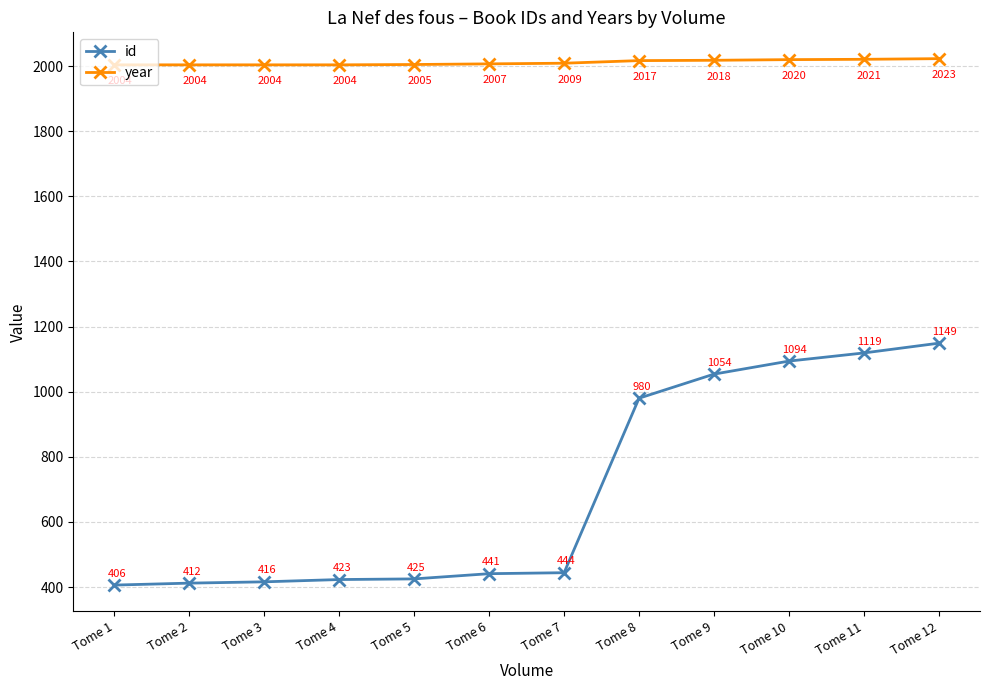

Reading right to left, what are all the values shown in this chart?

id: 1149	1119	1094	1054	980	444	441	425	423	416	412	406
year: 2023	2021	2020	2018	2017	2009	2007	2005	2004	2004	2004	2004